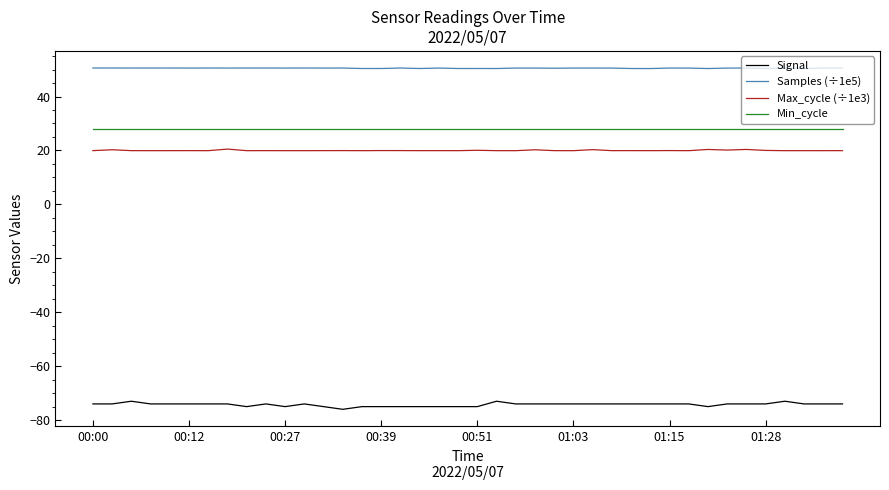

Does the chart display data point markers on the line(s)?

No